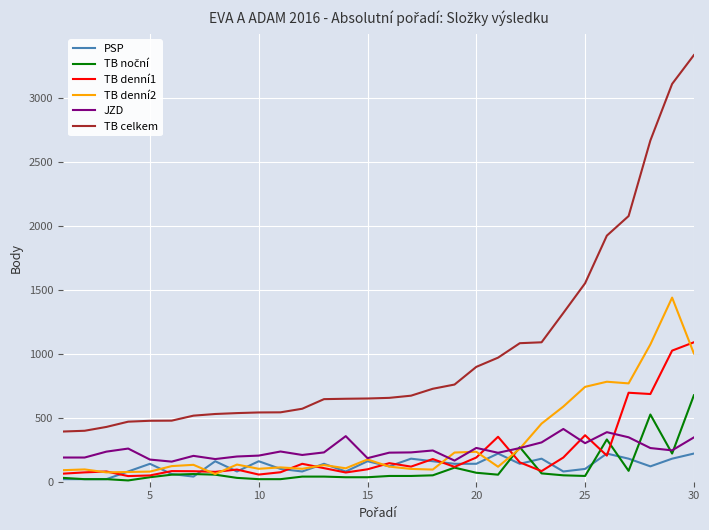

True or false: TB celkem and JZD cross at least once.

False